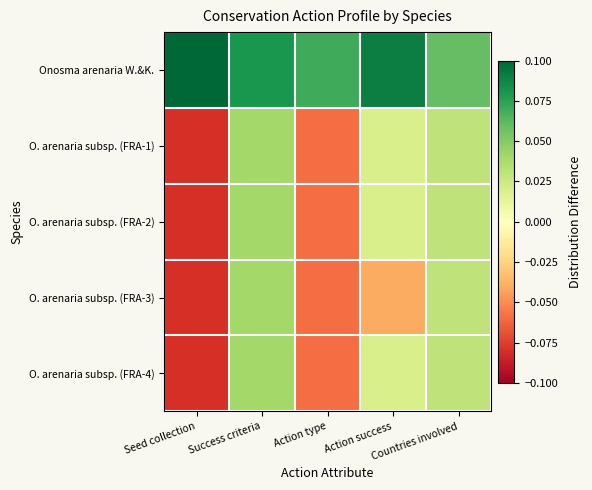

How many series are shown in this chart?

5